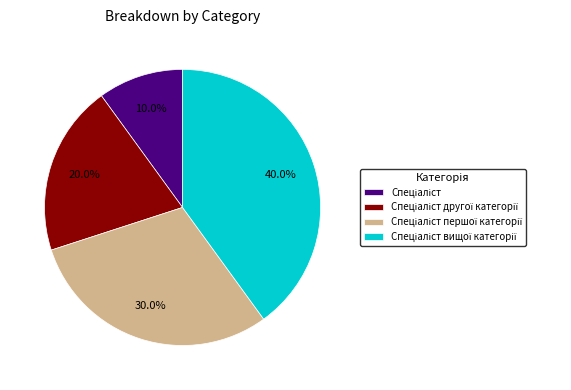

Does any single category account for the majority?

No